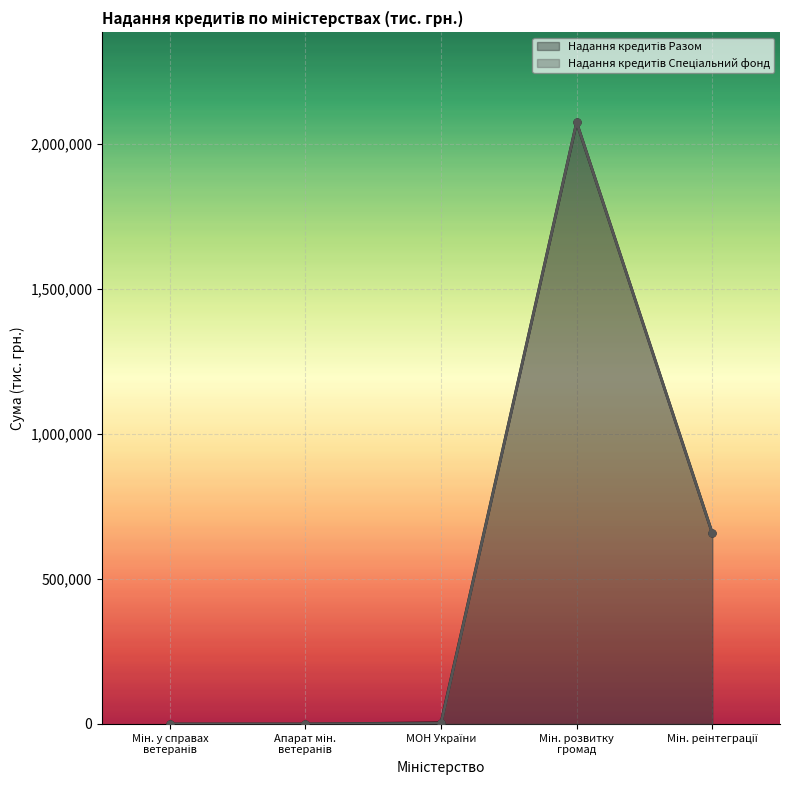

Which series has the largest range (max minus min)?

Надання кредитів Разом